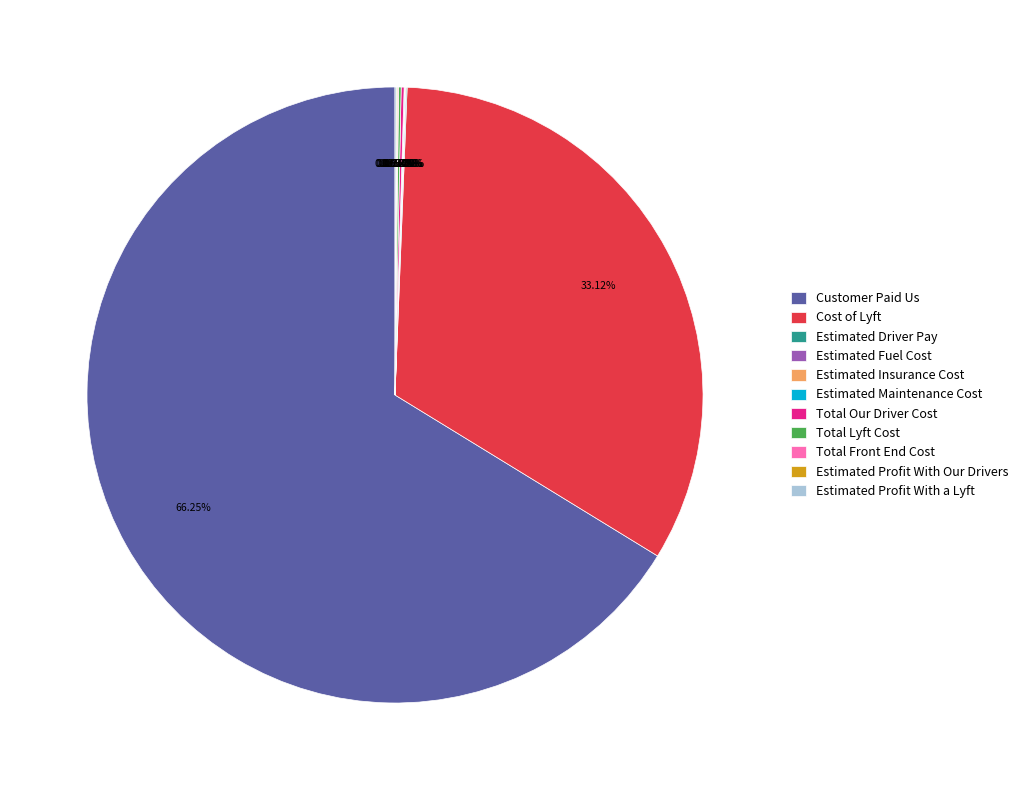

Which slice is the largest?

Customer Paid Us